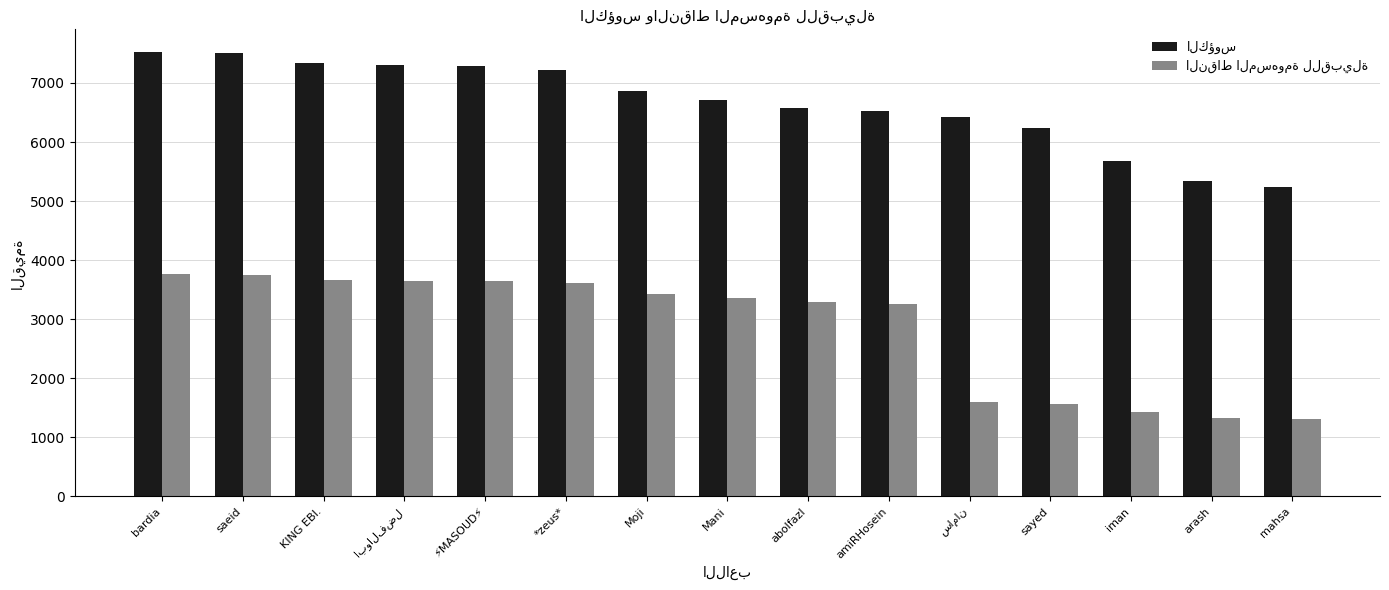

What is the total value across all series at *zeus*?

10831